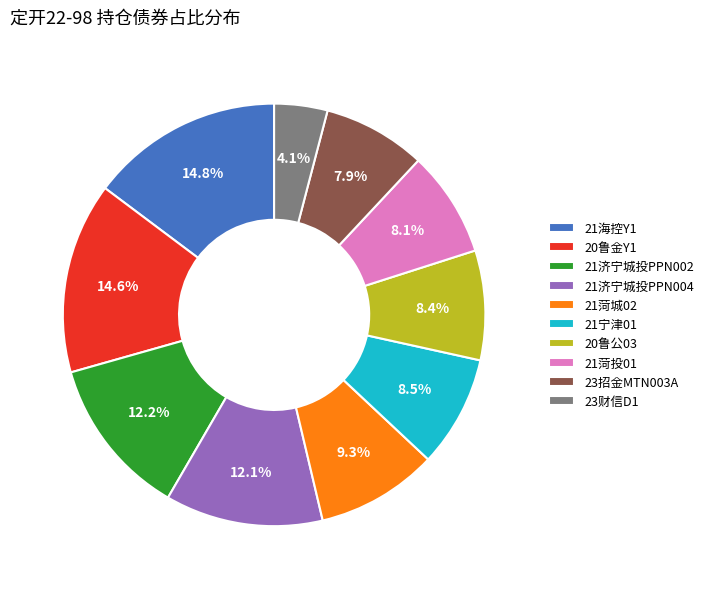

True or false: 21海控Y1 accounts for 15% of the total.

True